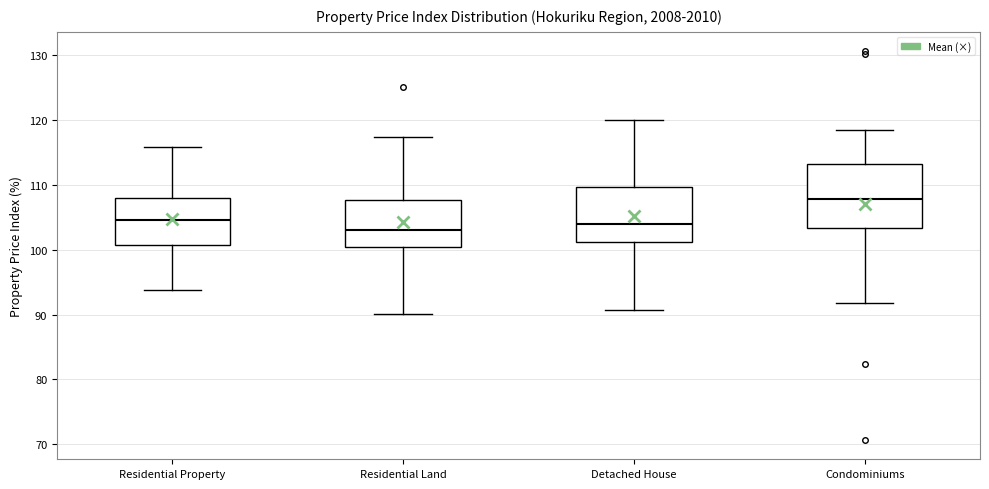

Where is the lower edge of the box for Residential Land on the y-axis? The values are not printed on the chart, so give them approximately, as read against the axis.

100